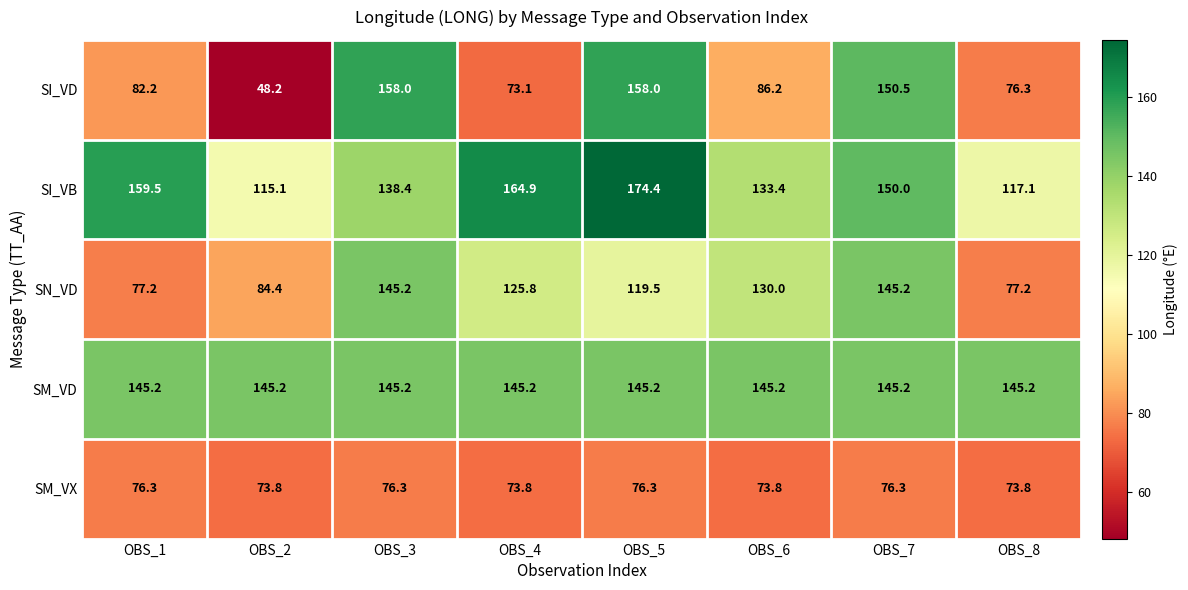

True or false: SN_VD has a value of 41.6 at OBS_1.

False